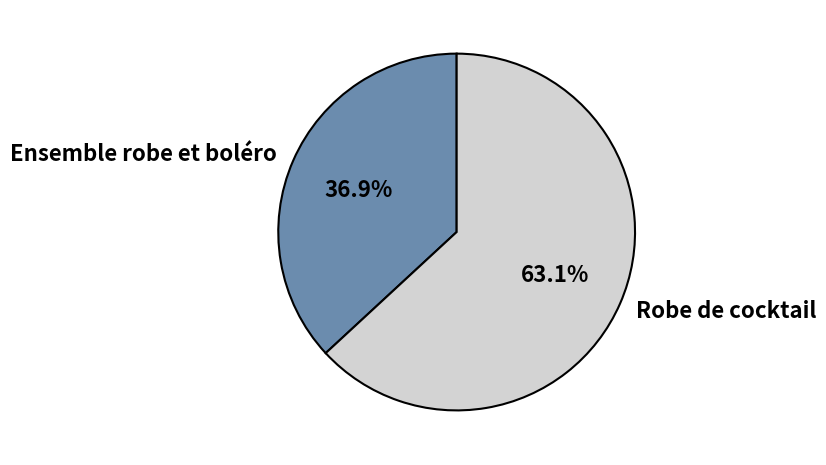

Combined, what portion of the pie is Ensemble robe et boléro and Robe de cocktail?

100.0%